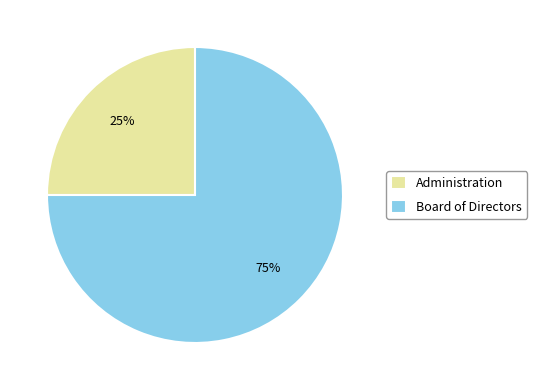

Do Administration and Board of Directors together represent more than half of the pie?

Yes